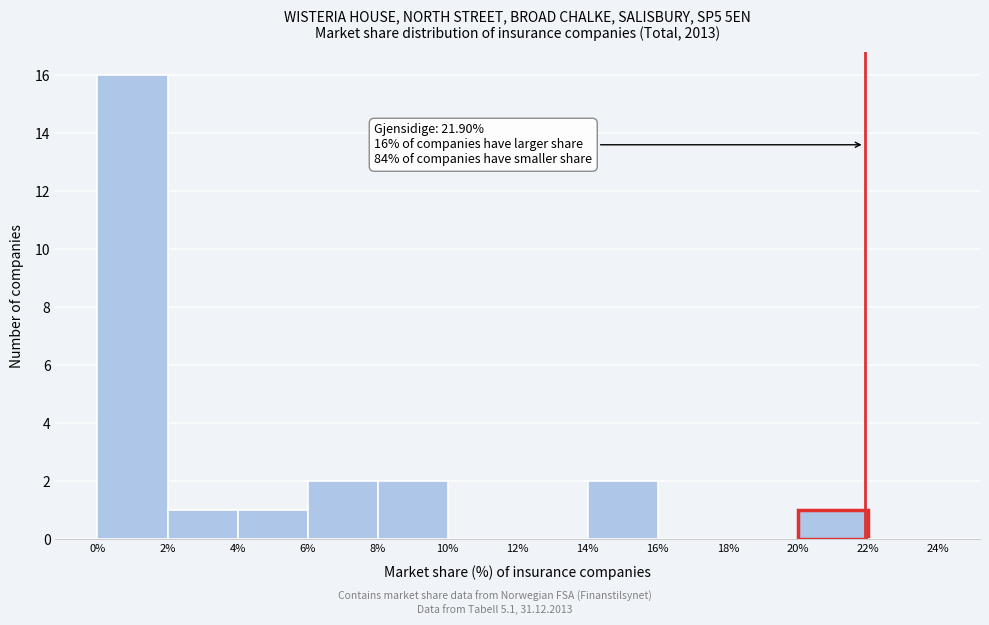

Over which range of the x-axis is the bar tallest?

0% to 2%